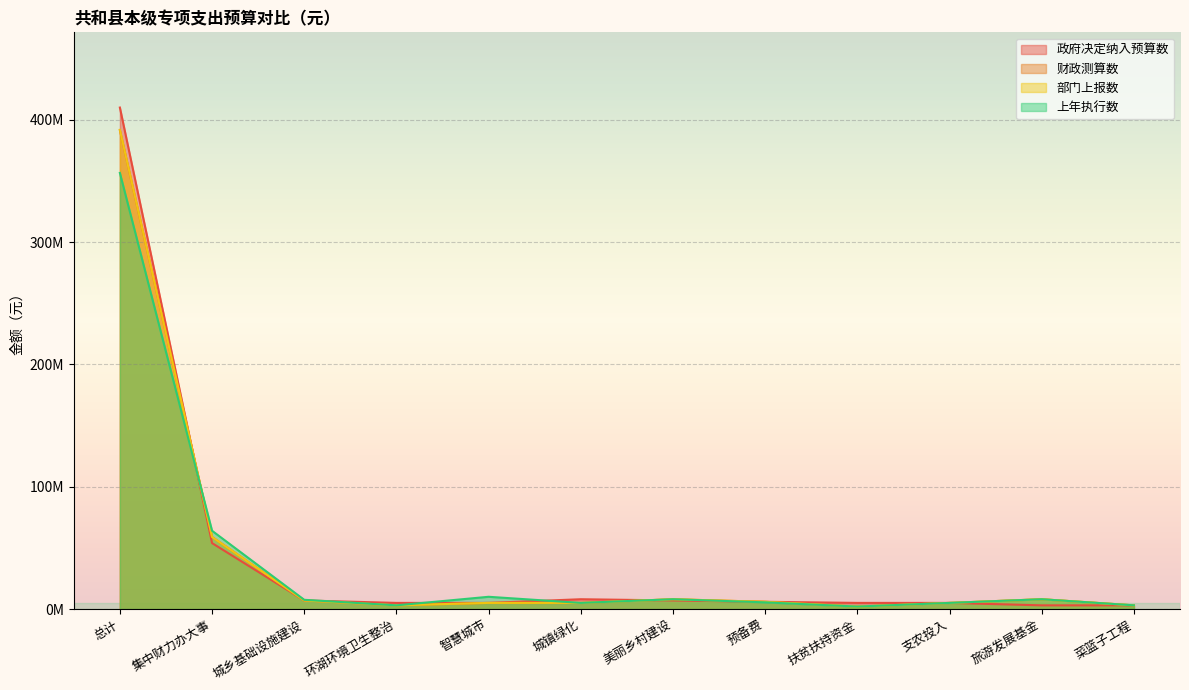

Between which two adjacent categories do 政府决定纳入预算数 and 上年执行数 first intersect?

总计 and 集中财力办大事